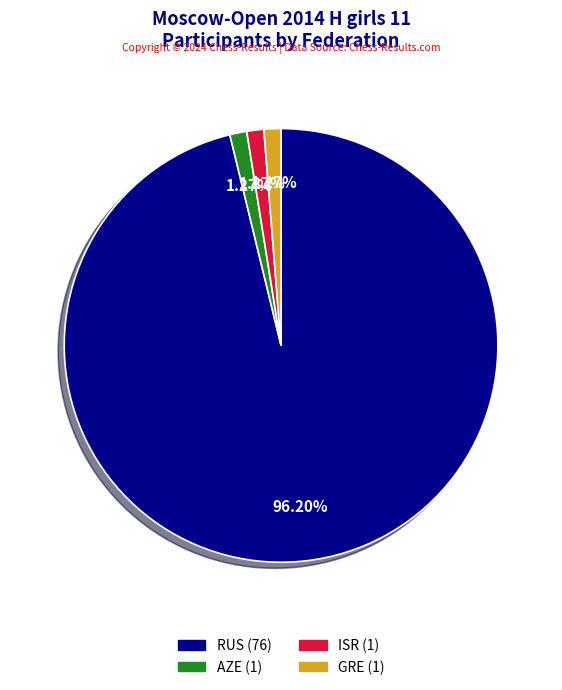

The RUS slice represents 96% of the pie. True or false?

True